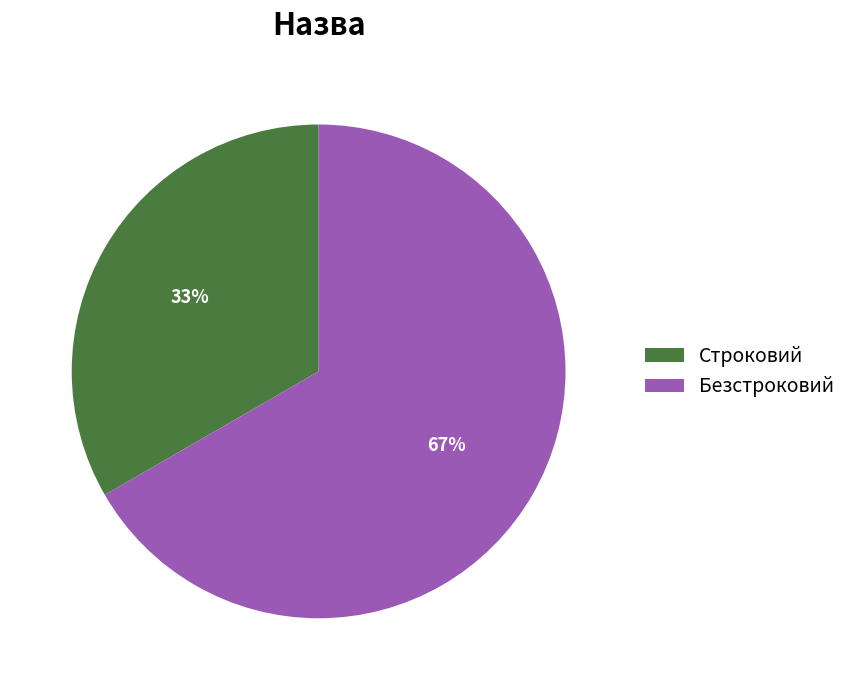

Is Безстроковий the majority of the pie?

Yes